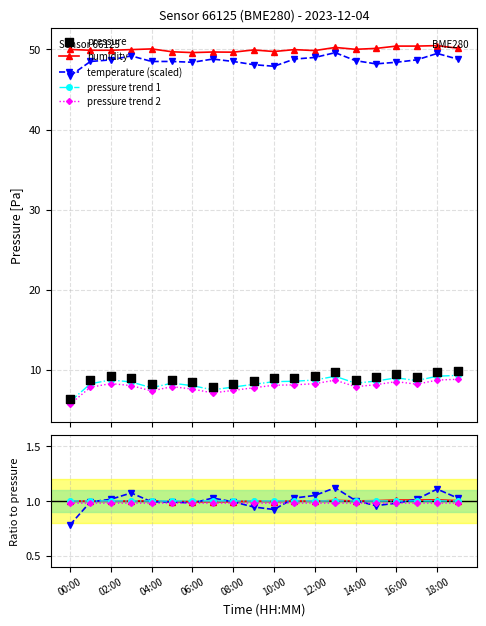

Which series has the largest Y range (max minus min)?

pressure